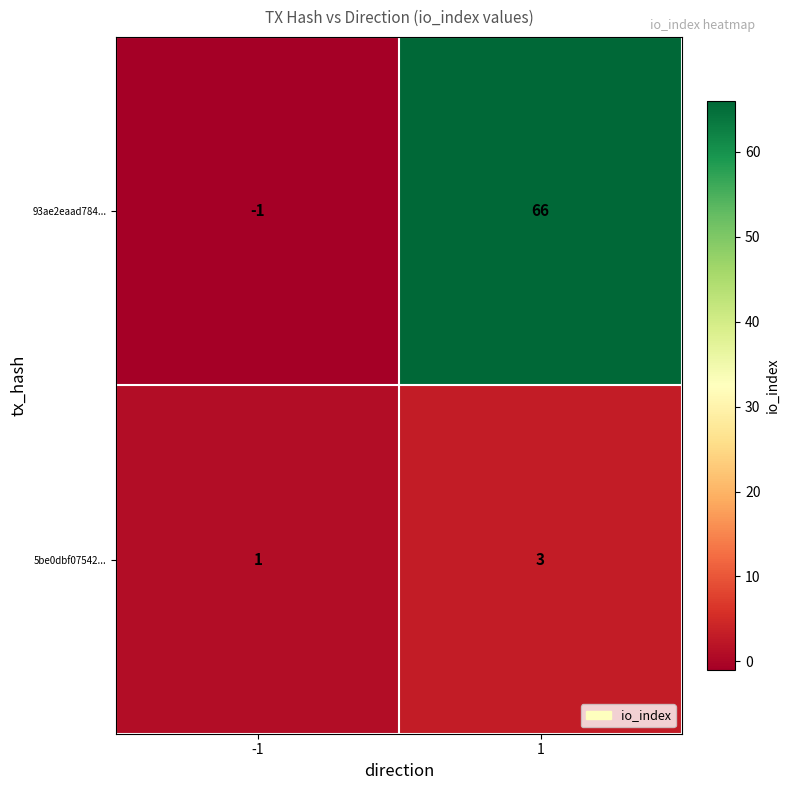

At -1, list the series in order from largest to smallest.

5be0dbf07542..., 93ae2eaad784...